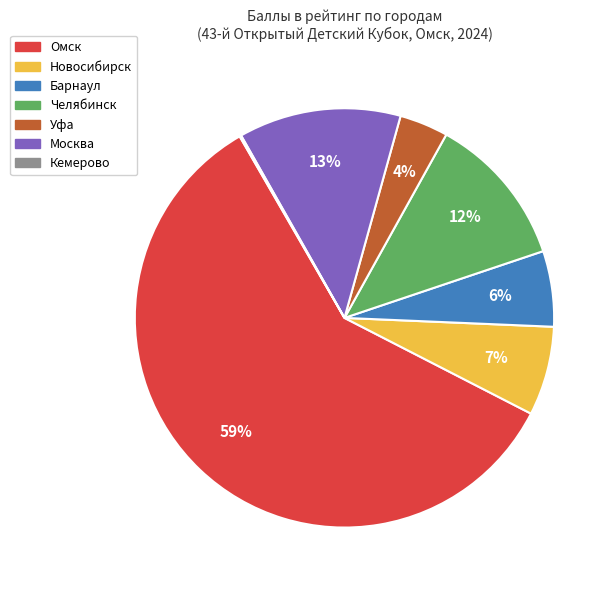

True or false: Новосибирск accounts for 18% of the total.

False